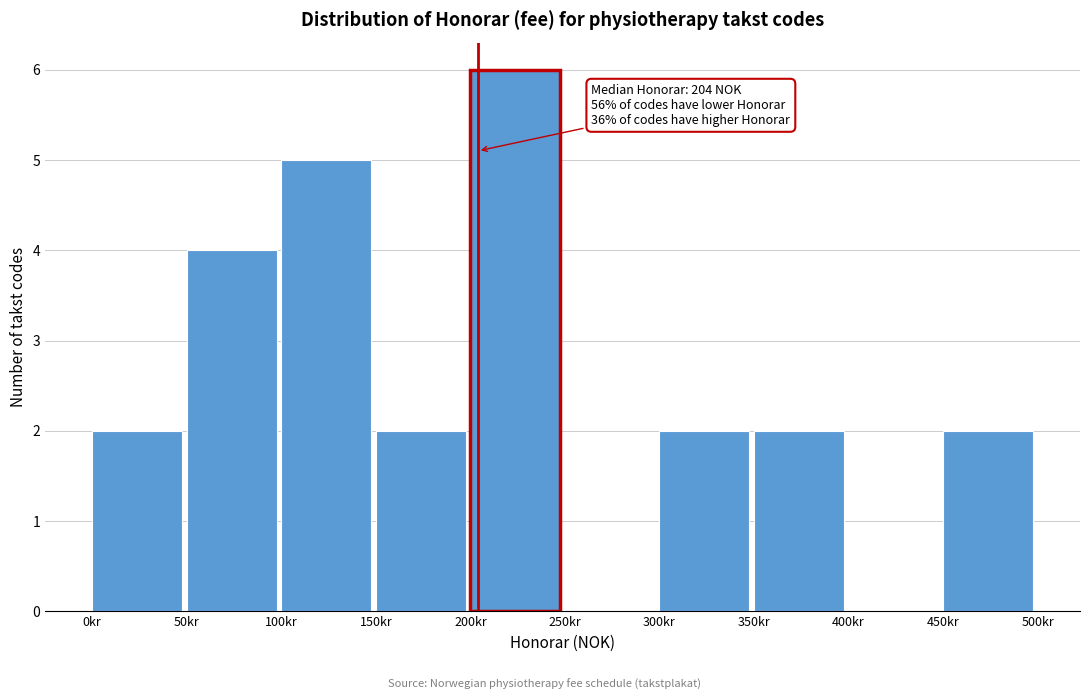

Which range on the x-axis has the tallest bar?

200 to 250